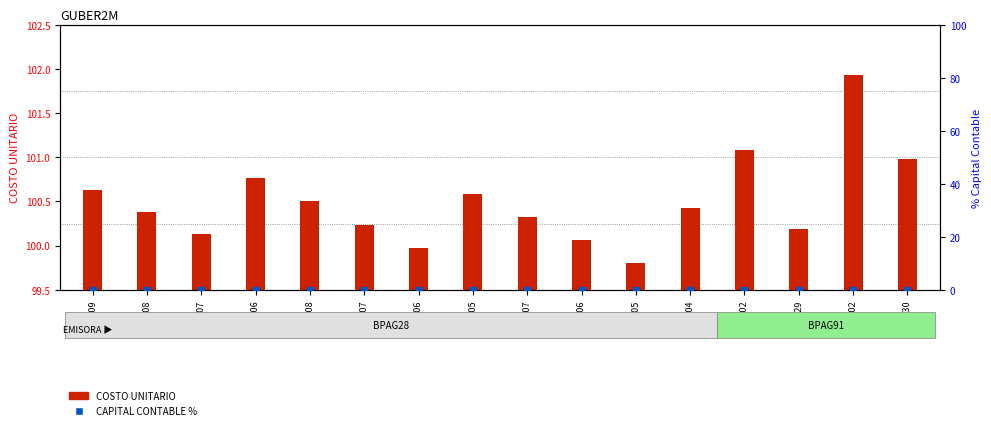

Which has a higher value, 250508 or 260205?

260205